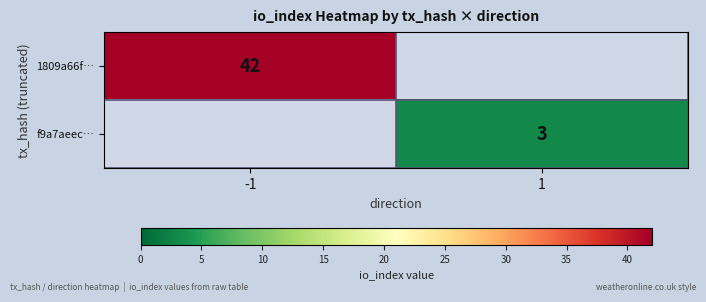

The f9a7aeec… series shows 2 at 1. True or false?

False